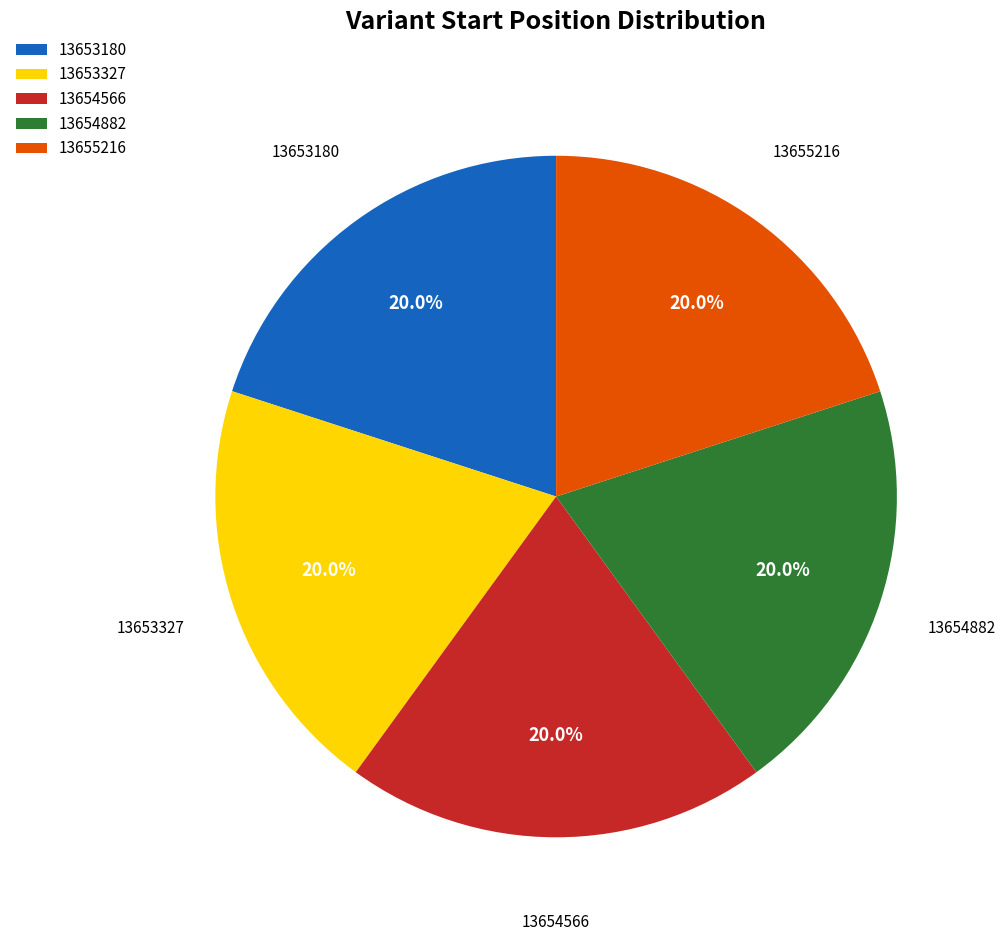

Approximately how many times larger is the value at 13653180 compared to 13654882?

1.0